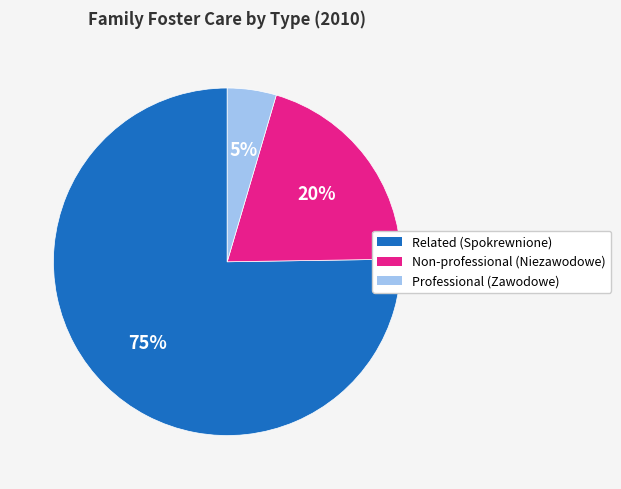

Which has a higher value, Professional (Zawodowe) or Related (Spokrewnione)?

Related (Spokrewnione)